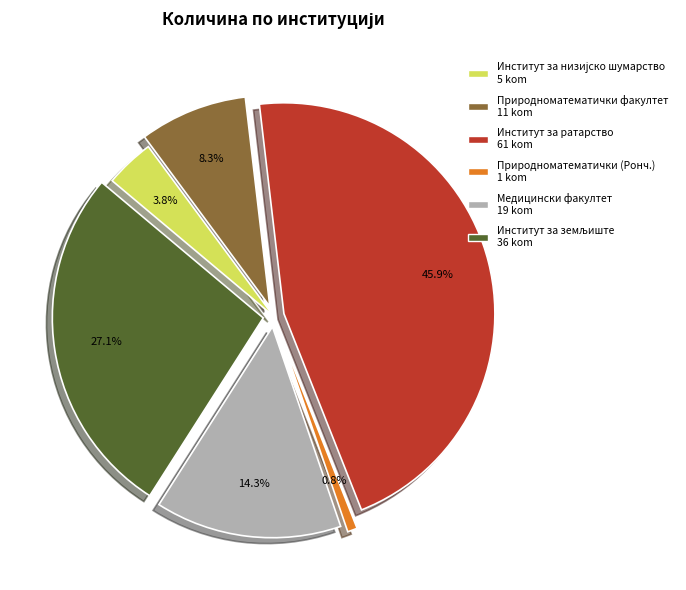

How many segments does this pie chart have?

6